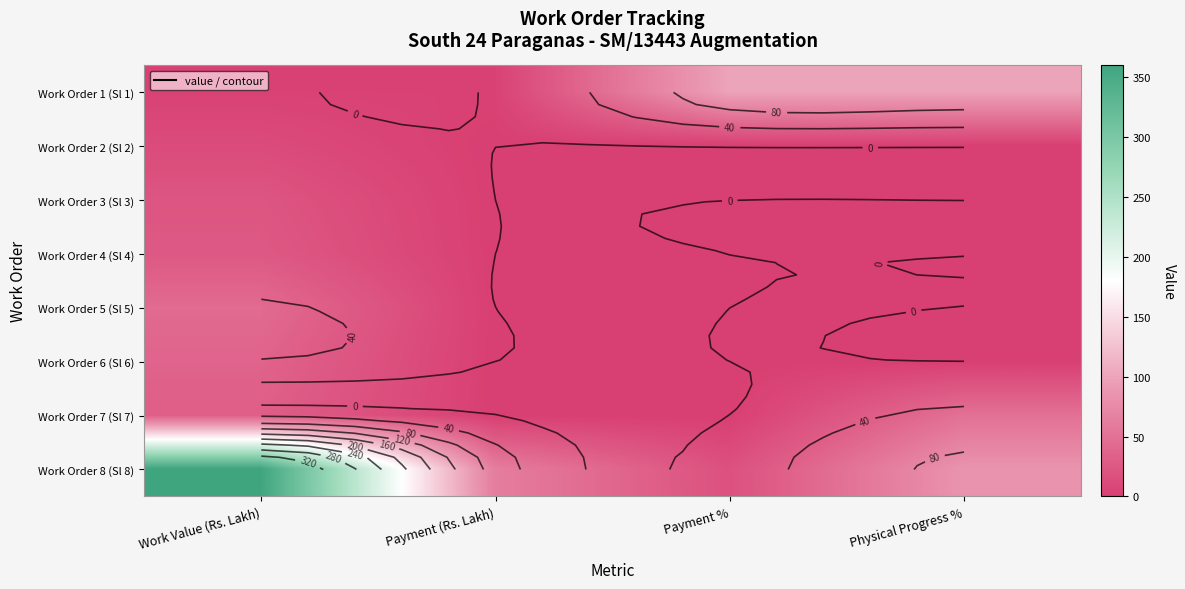

At which label does Work Order 5 (Sl 5) reach its peak?

Work Value (Rs. Lakh)